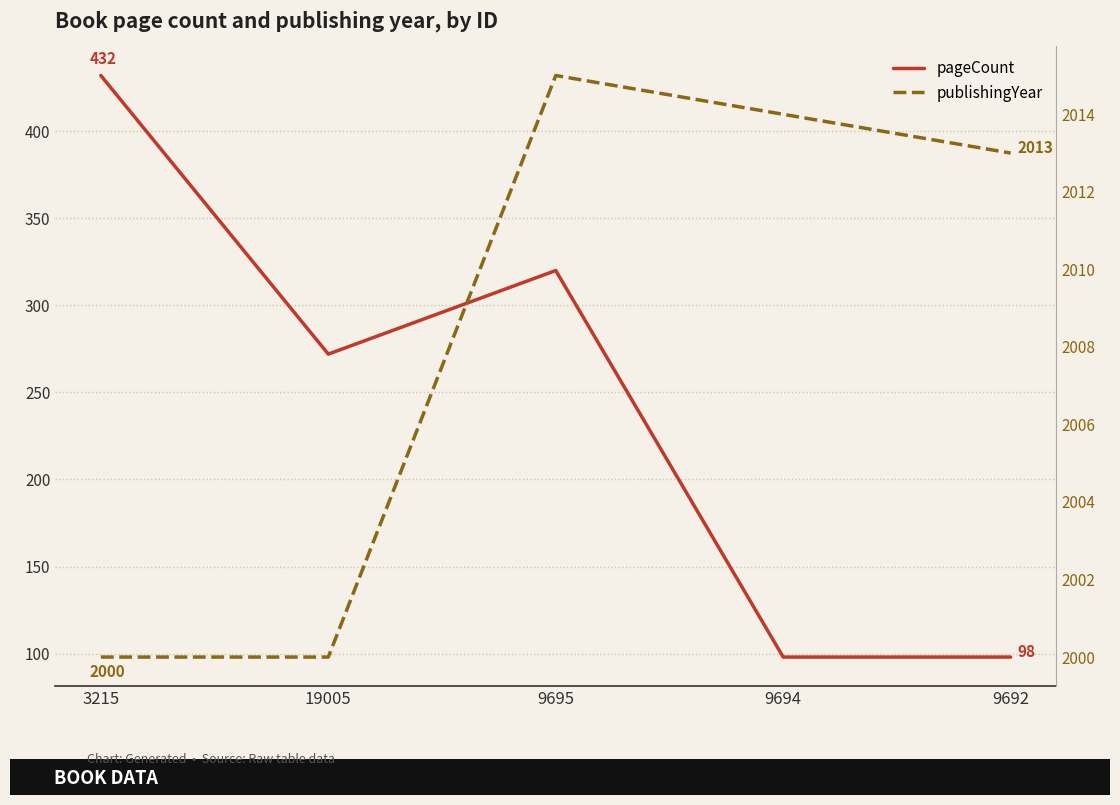

Is this an area chart (filled region under the line)?

No